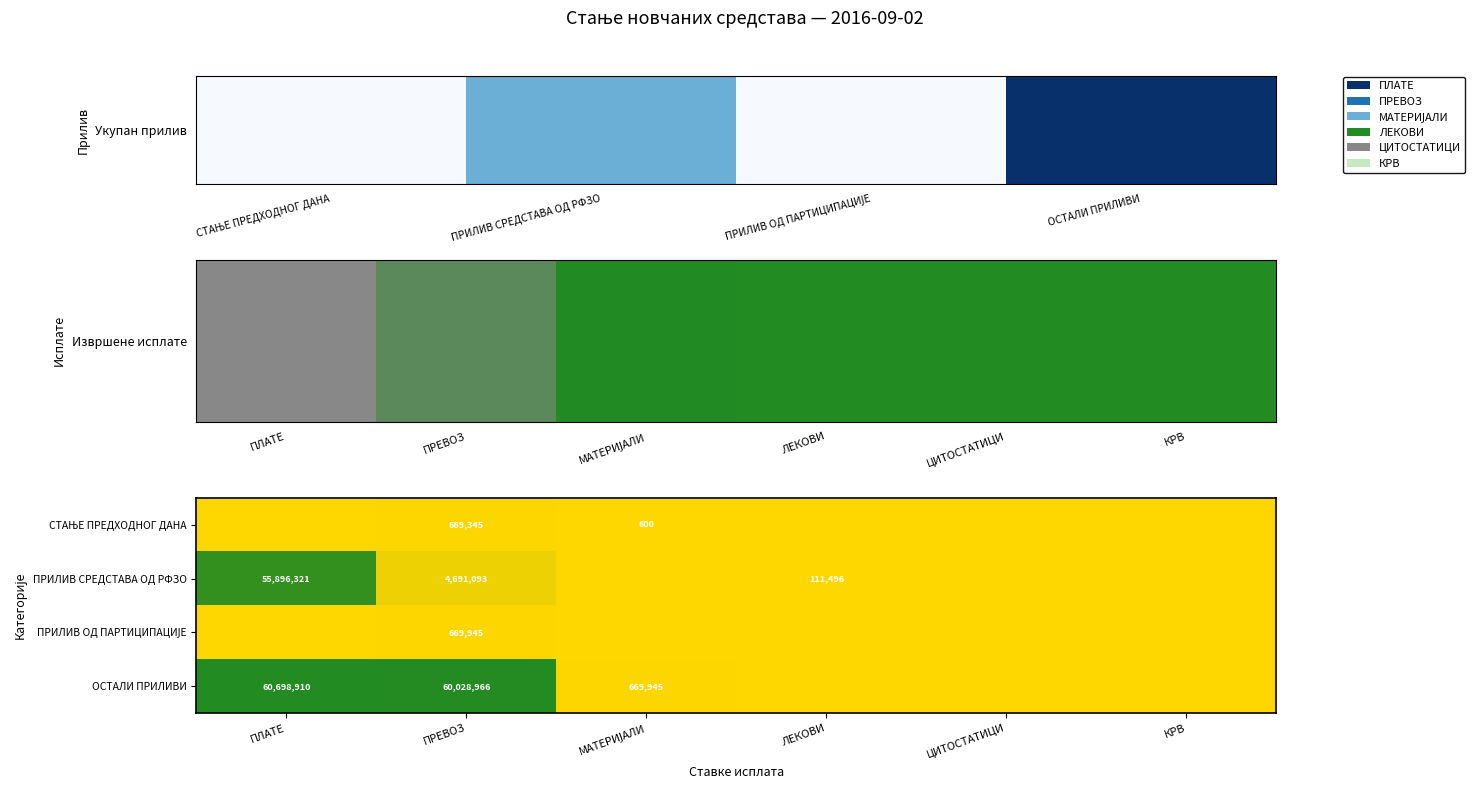

What is the spread (max minus min) of values at ПРЕВОЗ?

59359621